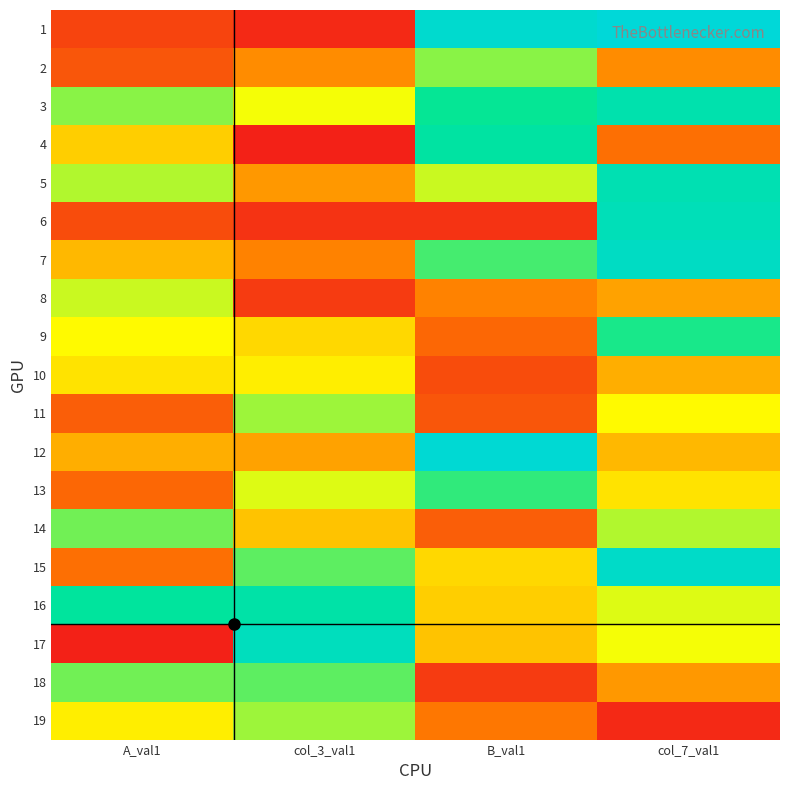

Which series has the largest range (max minus min)?

1